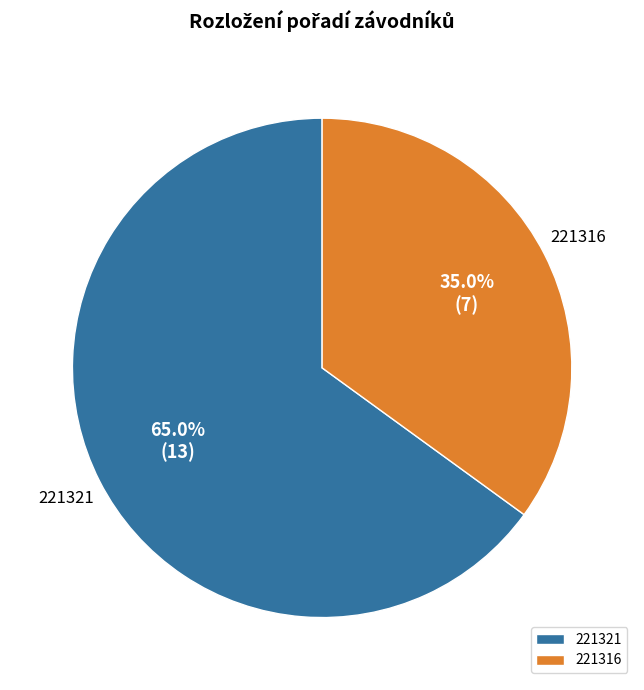

What percentage is the 221321 slice, to the nearest percent?

65%